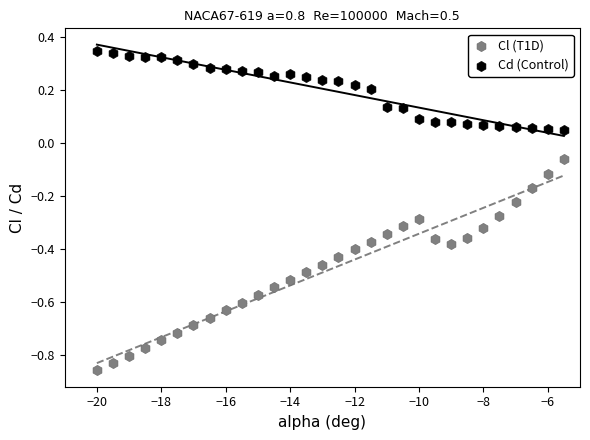

Which series reaches the maximum Y coordinate?

Cd (Control)